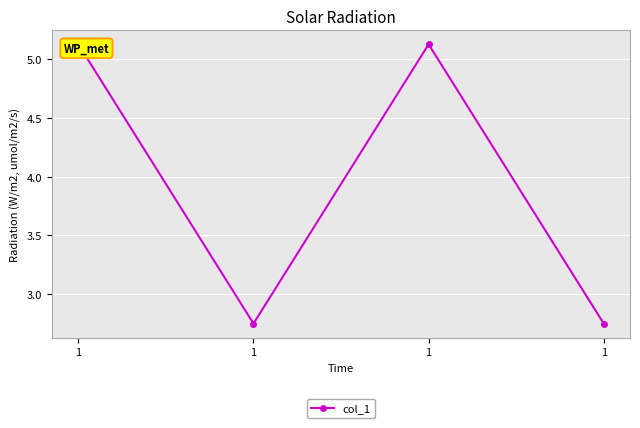

At which label does the data first exceed 5?

1